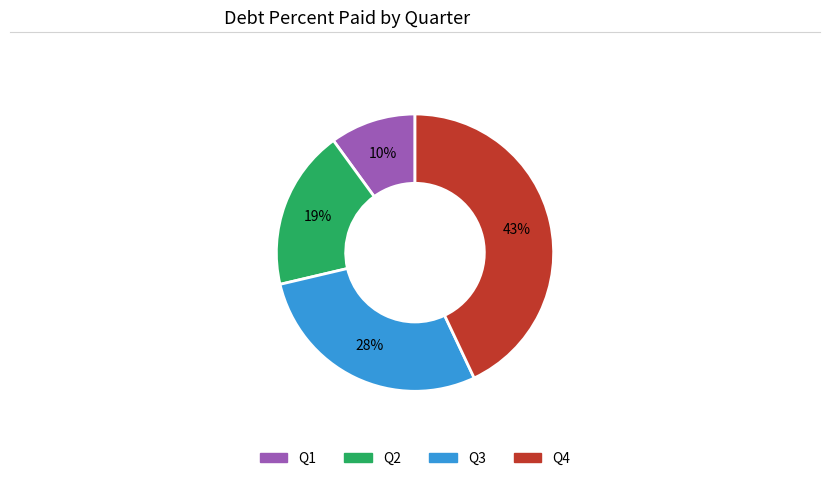

To the nearest percent, what is the difference between the largest and smallest slice percentages?

33%